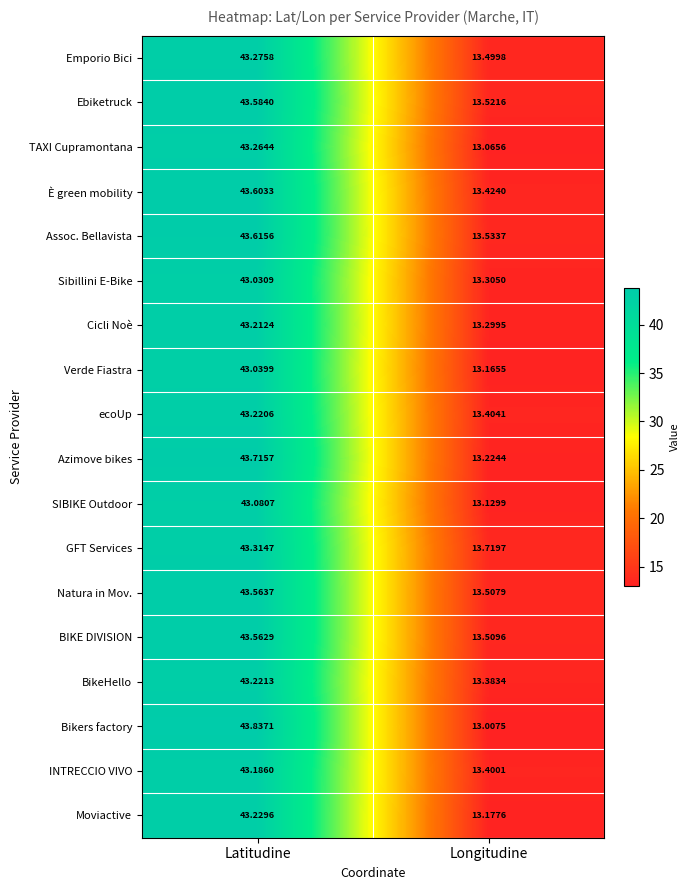

At Longitudine, list the series in order from smallest to largest.

Bikers factory, TAXI Cupramontana, SIBIKE Outdoor, Verde Fiastra, Moviactive, Azimove bikes, Cicli Noè, Sibillini E-Bike, BikeHello, INTRECCIO VIVO, ecoUp, È green mobility, Emporio Bici, Natura in Mov., BIKE DIVISION, Ebiketruck, Assoc. Bellavista, GFT Services